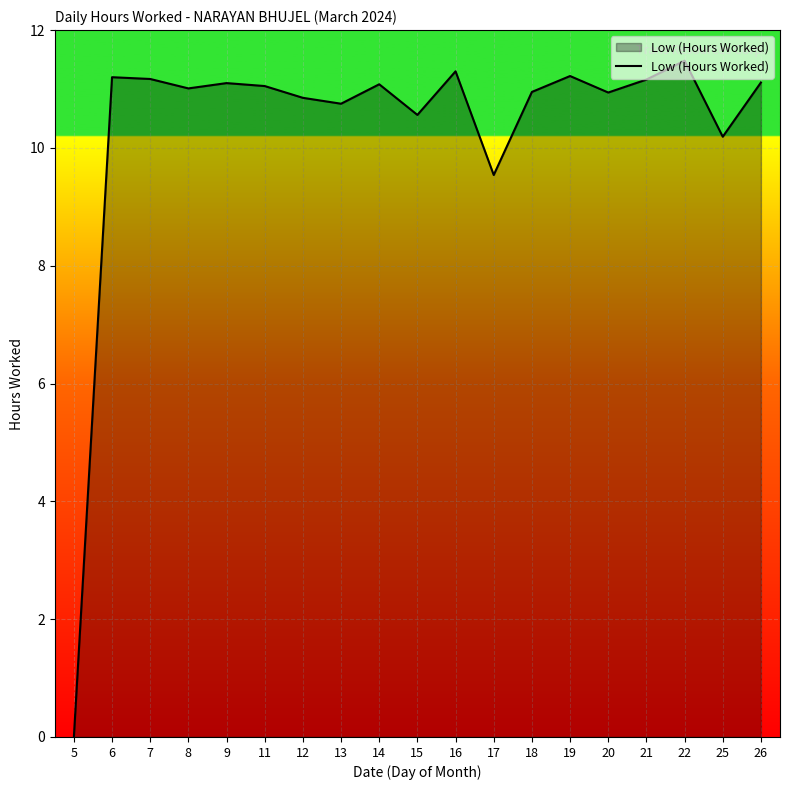

What is the greatest value displayed?

11.5